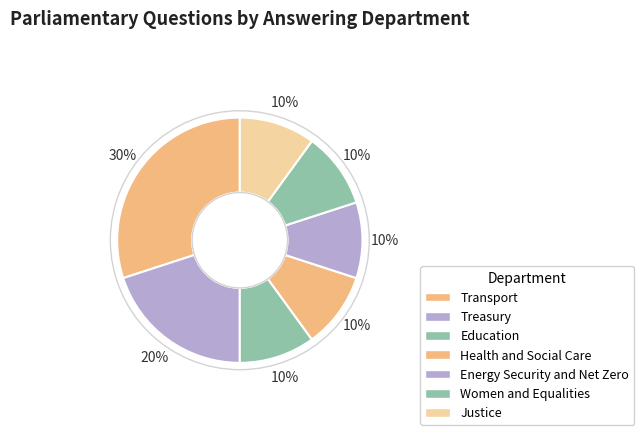

Which category has the biggest portion of the pie?

Transport